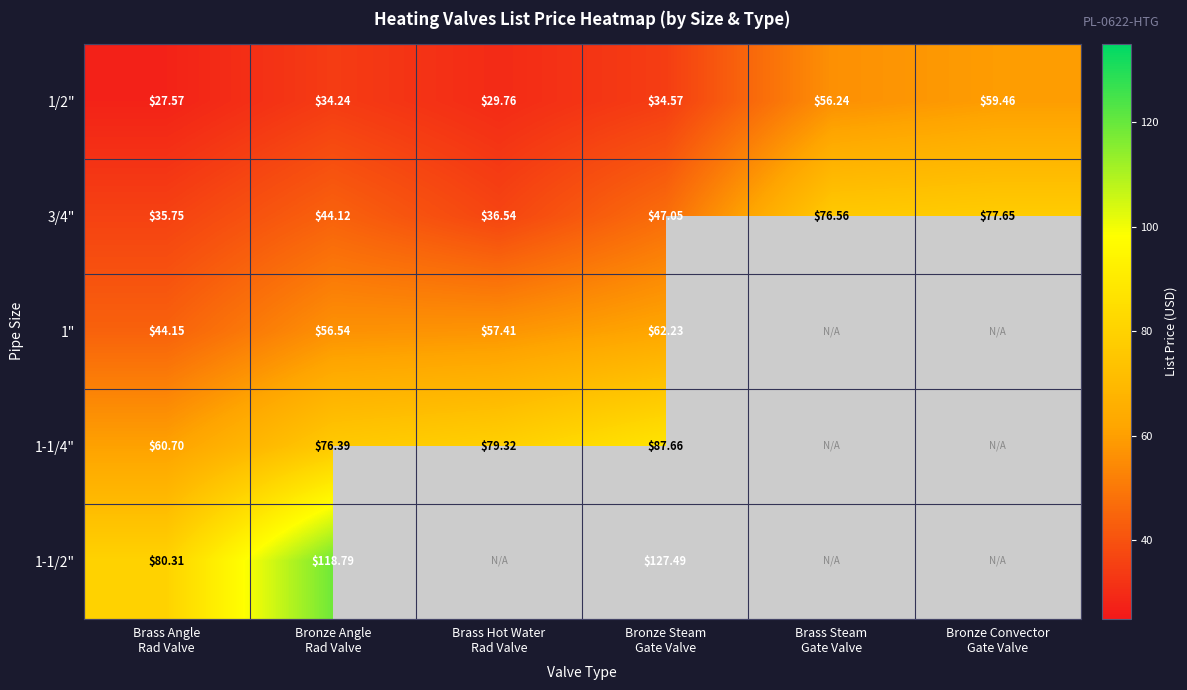

True or false: 1/2" has a value of 28.1 at Brass Steam Gate Valve.

False